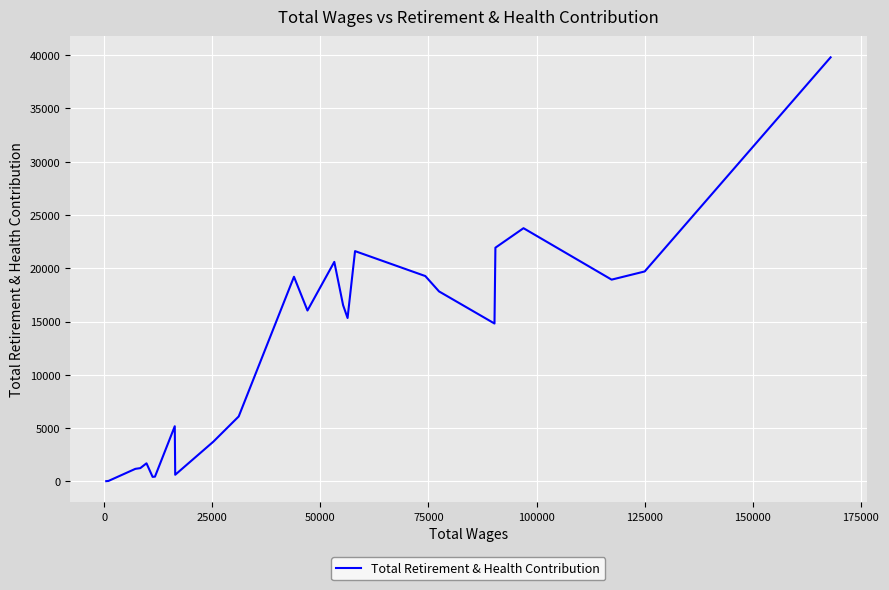

How many points are lower than both their immediate neighbors (excluding endpoints)?

6